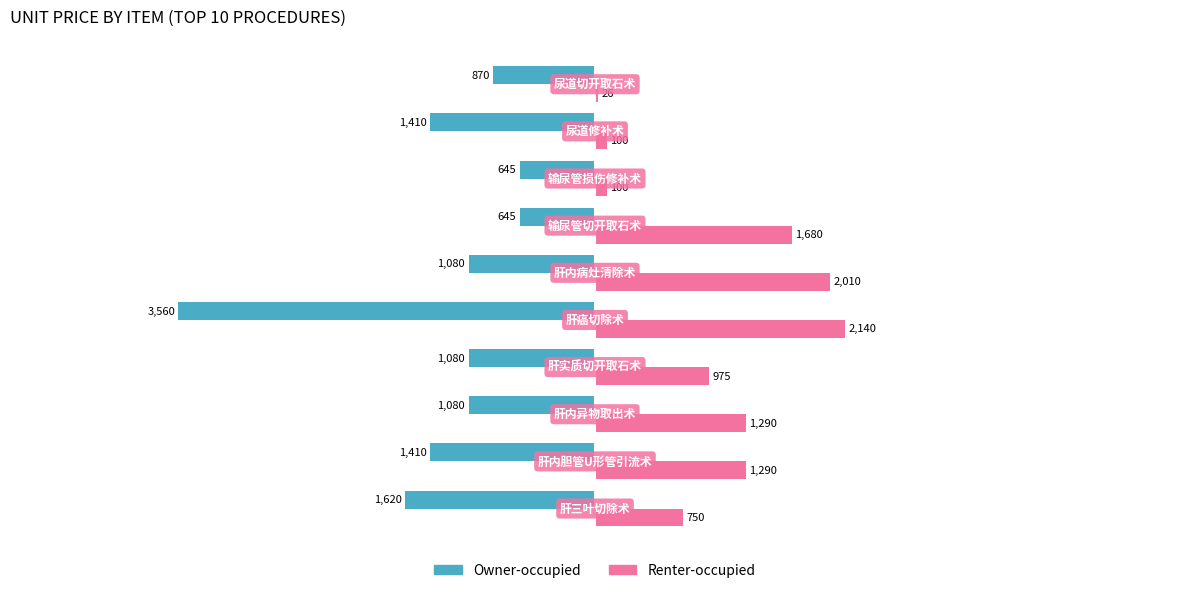

What is the difference between the second highest and minimum values in the Renter-occupied series?

1983.5